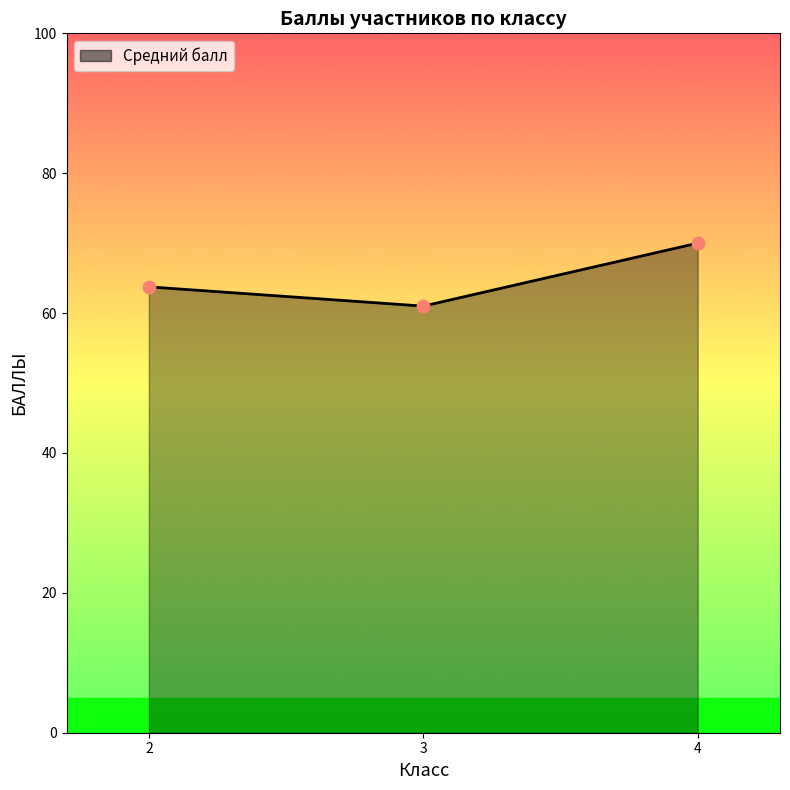

What is the ratio of the value at 3 to the value at 4?

0.9